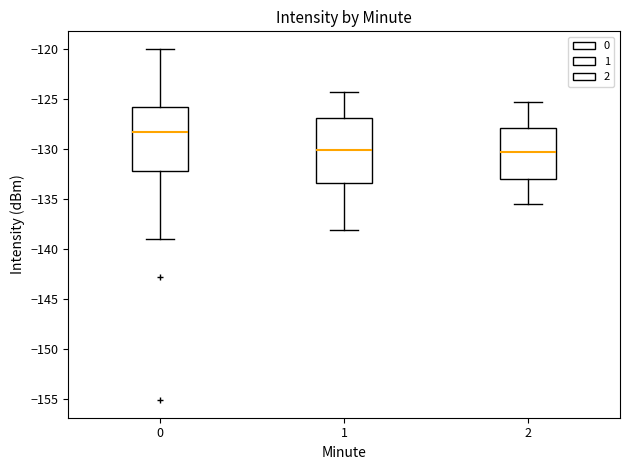

Reading left to right, transcribe this box plot: for each box, give where its median line is, the range the box spans, and where its two whiskers end, as read against the y-axis. The values are not printed on the chart, so give them approximately, as read against the axis.

0: median -128.5, box -132.0 to -126.0, whiskers -139.0 to -120.0
1: median -130.0, box -133.5 to -127.0, whiskers -138.0 to -124.5
2: median -130.5, box -133.0 to -128.0, whiskers -135.5 to -125.5